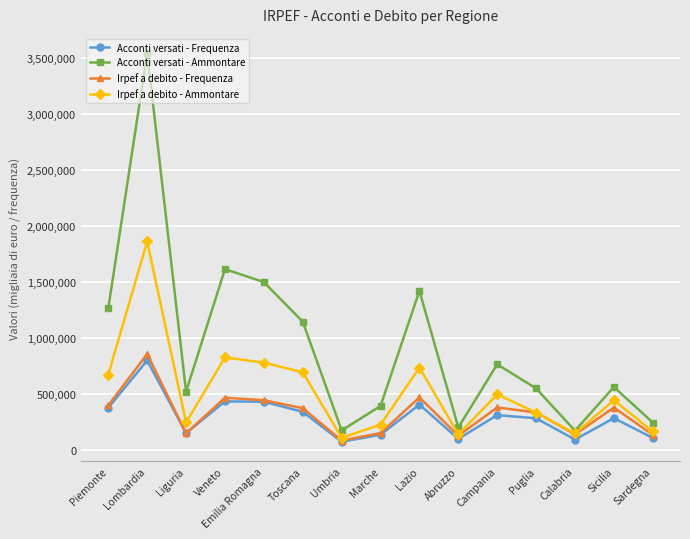

How many data points does each series have?

15